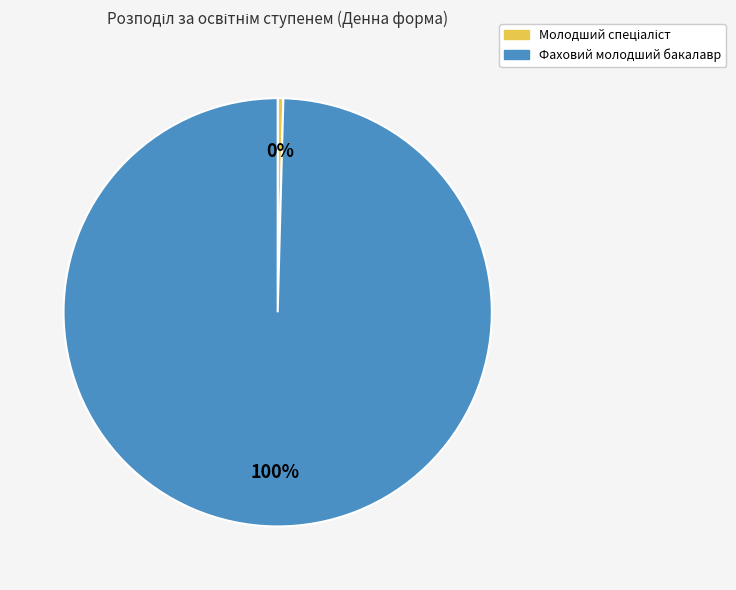

Which slice is the largest?

Фаховий молодший бакалавр